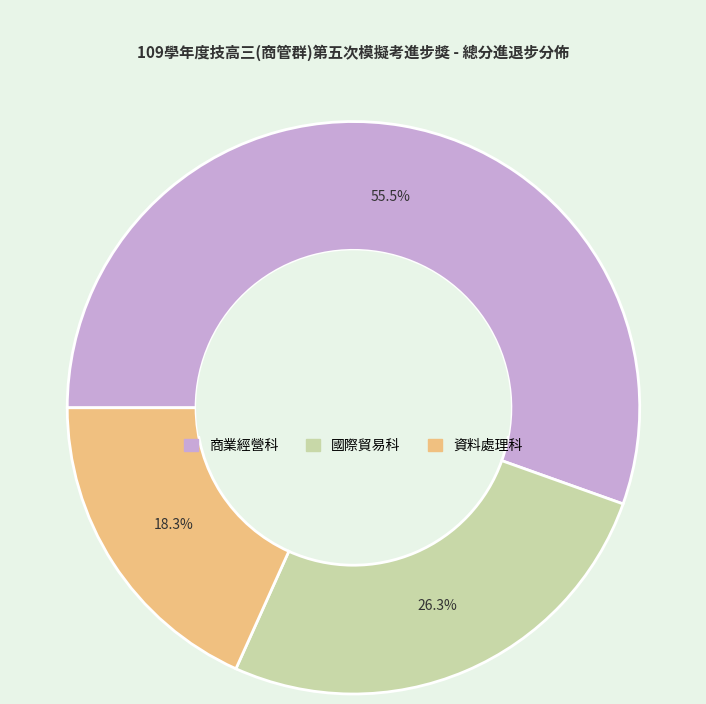

Does any single category account for the majority?

Yes